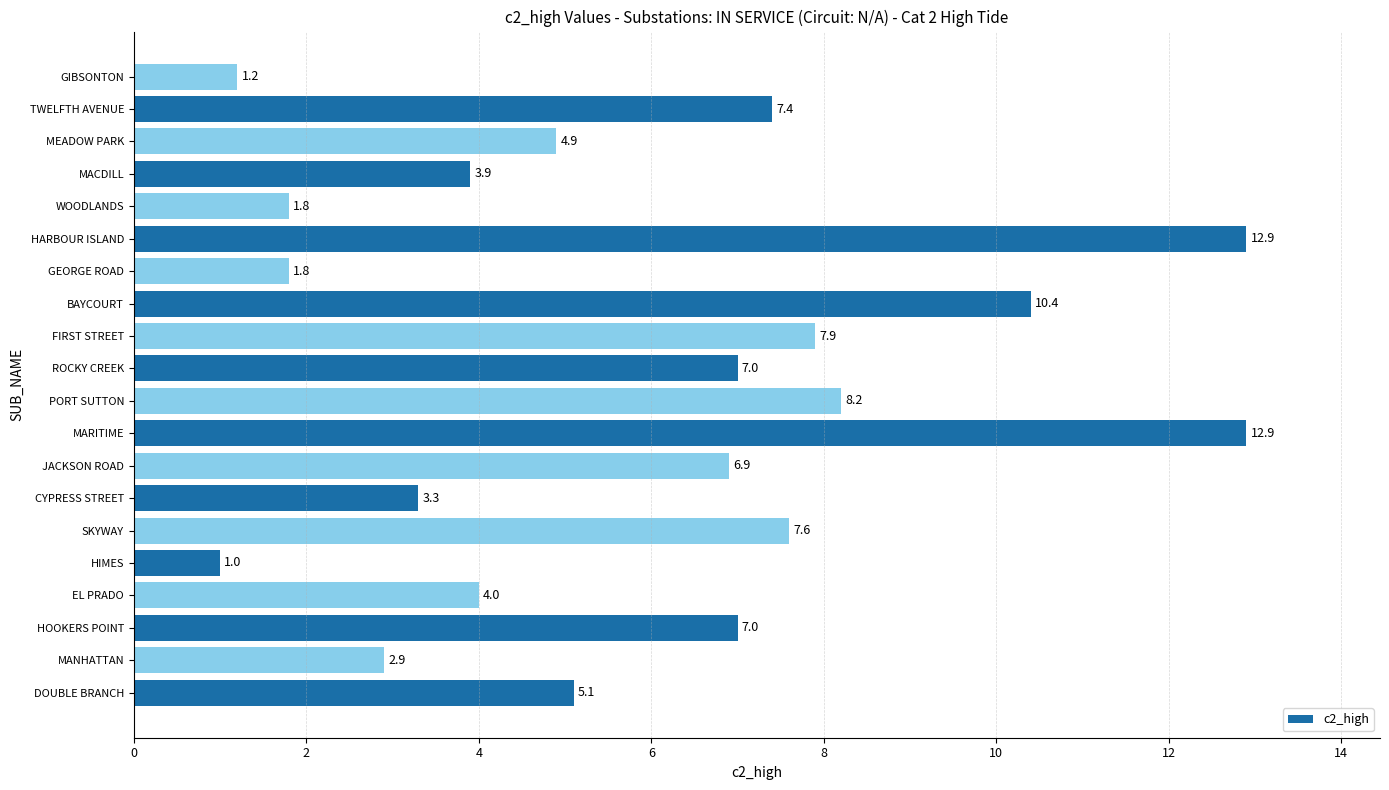

How many bars are there in total?

20